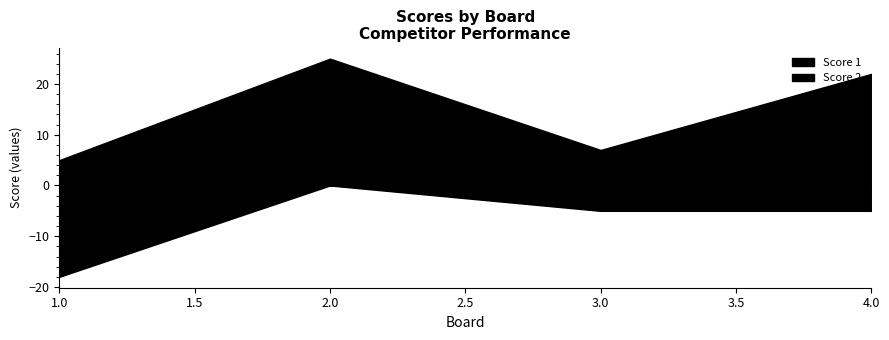

What are all the series names shown in the legend?

Score 1, Score 2